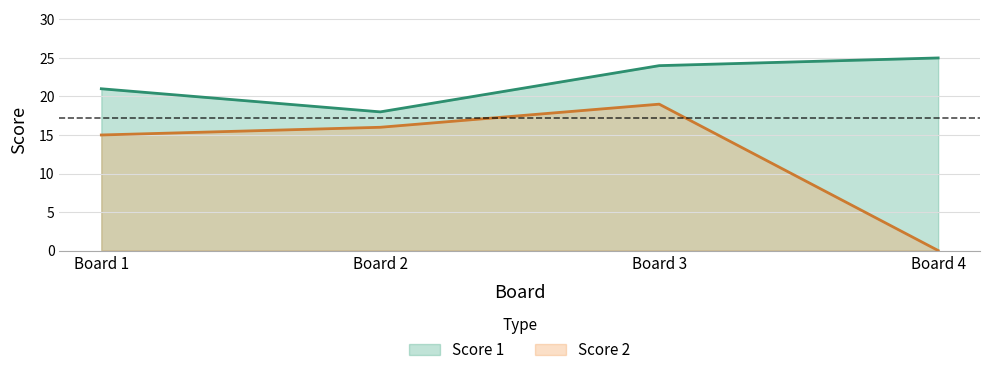

Rank the series at Board 4 from highest to lowest value.

Score 1, Score 2